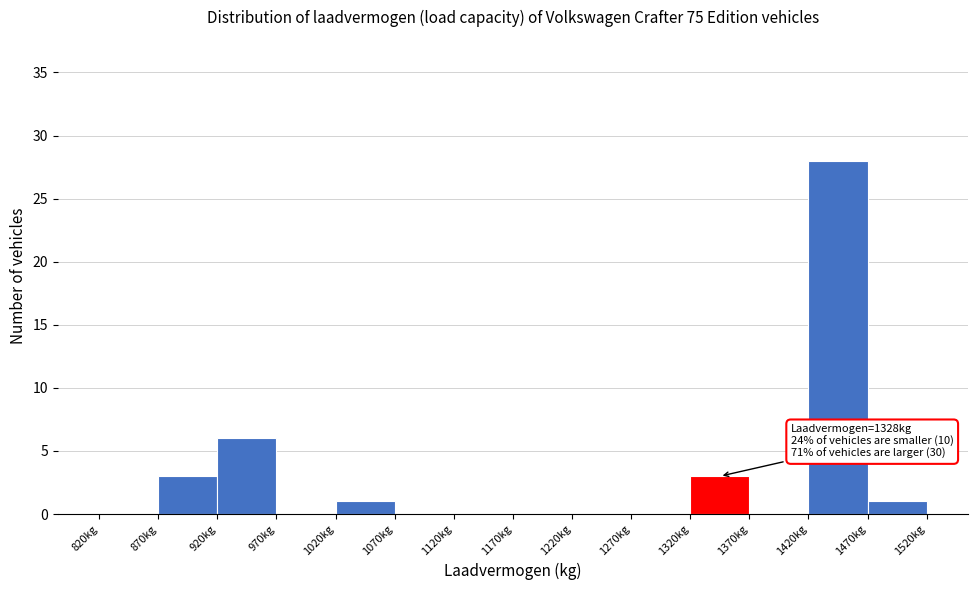

Over which range of the x-axis is the bar tallest?

1420 to 1470